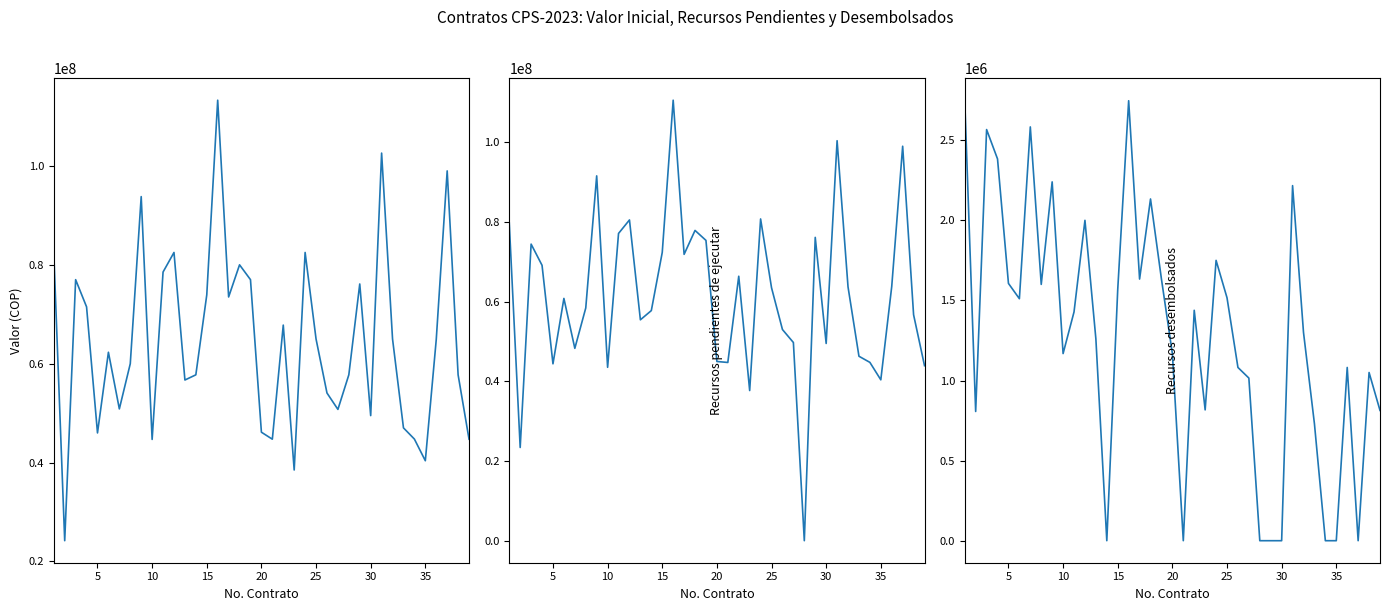

Is the value of Recursos pendientes de ejecutar at 30 greater than the value of Recursos desembolsados at 15?

Yes